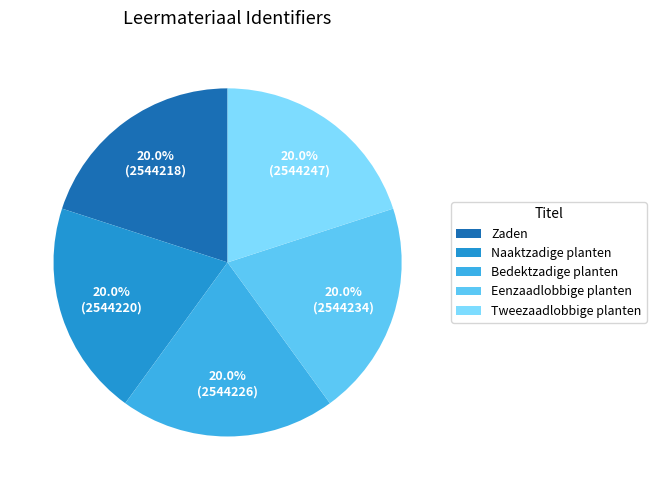

Does any single category account for the majority?

No